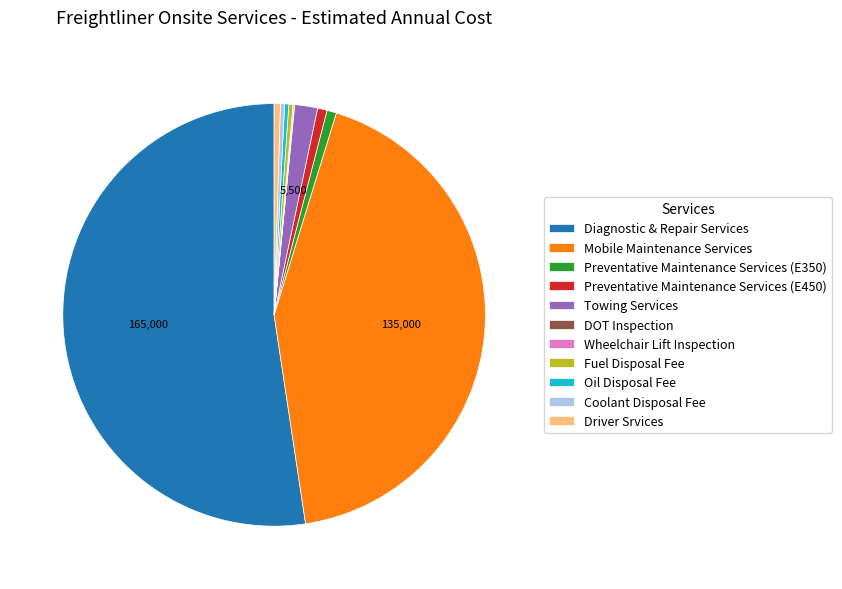

Is it true that Towing Services is 2% of the pie?

True